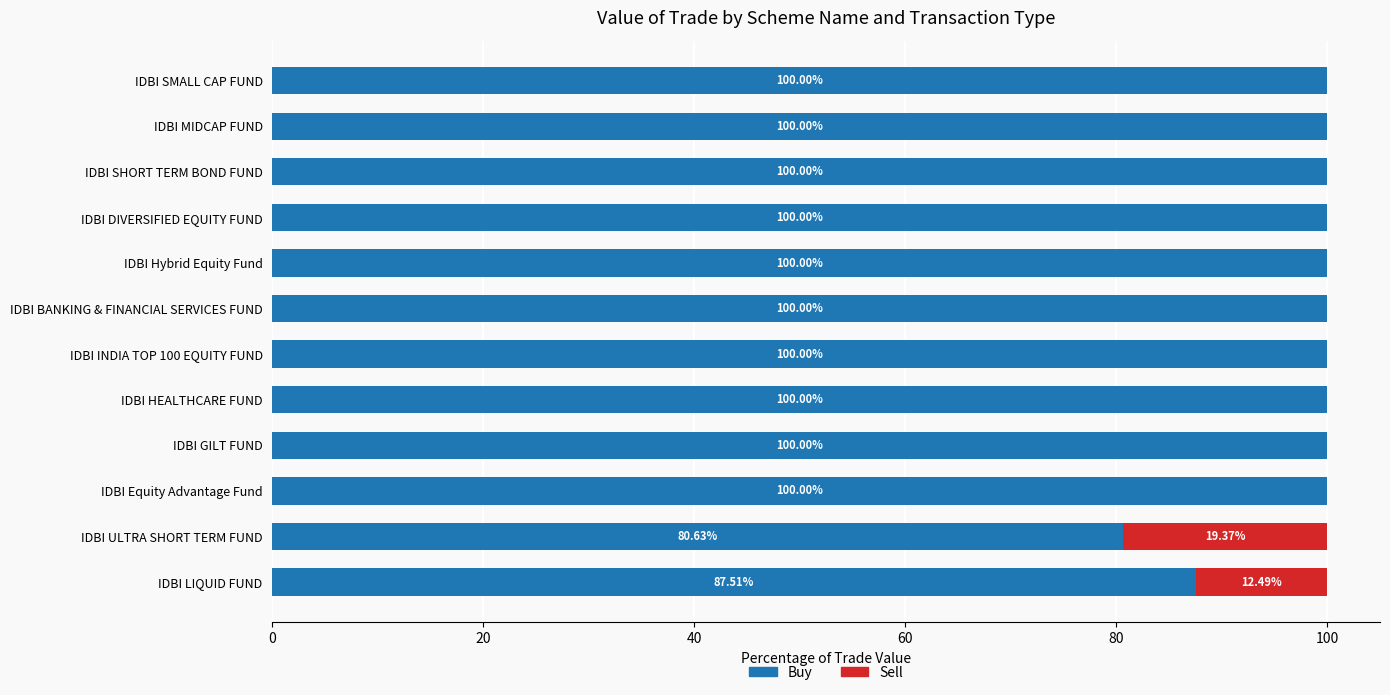

What is the sum of all Buy values?

1168.1